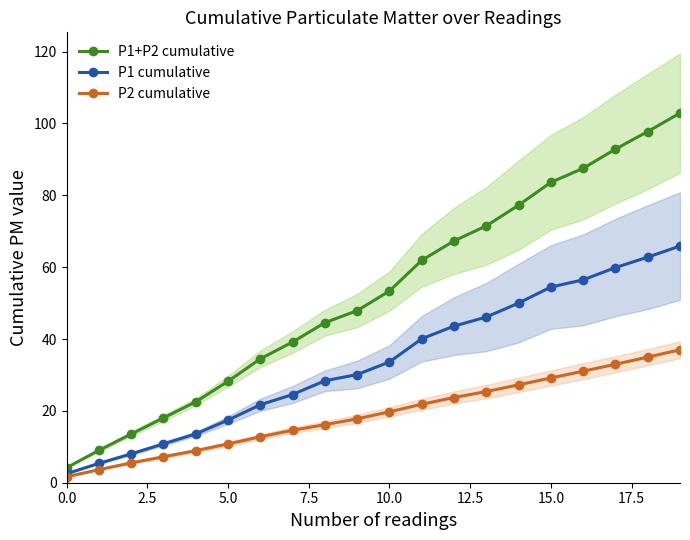

The value of P1+P2 cumulative at 5.0 is 28.2. True or false?

True